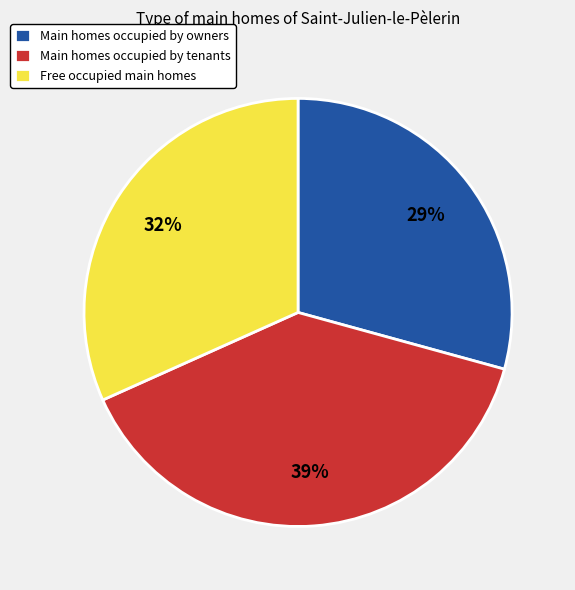

To the nearest percent, what is the difference between the largest and smallest slice percentages?

10%